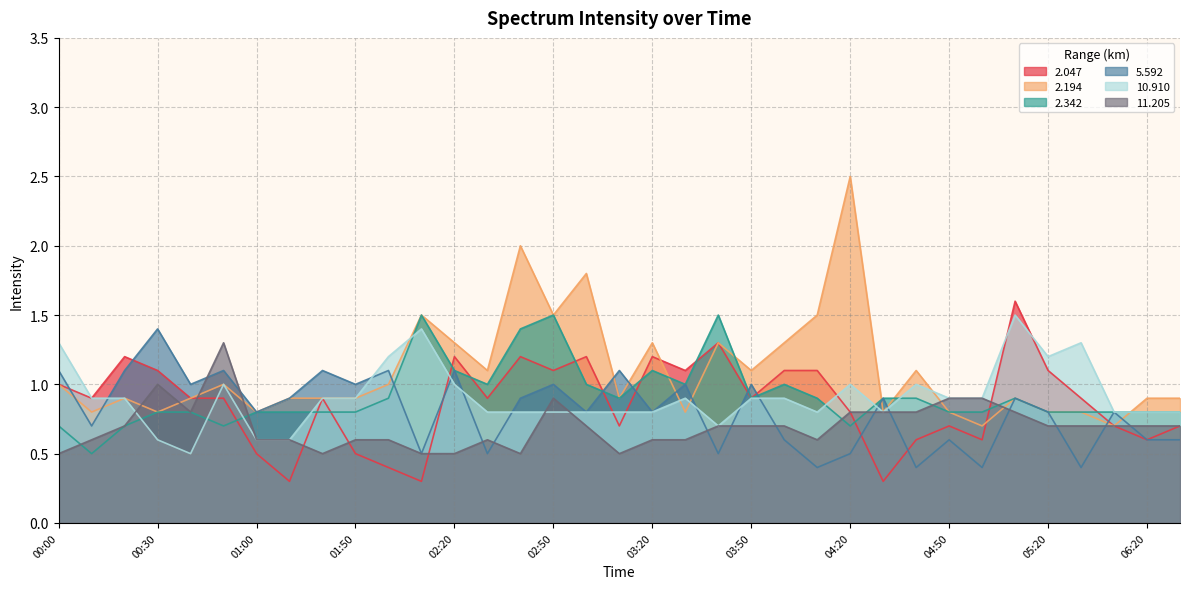

What is the sum of the 2.194 values at 02:20 and 01:40?

2.2